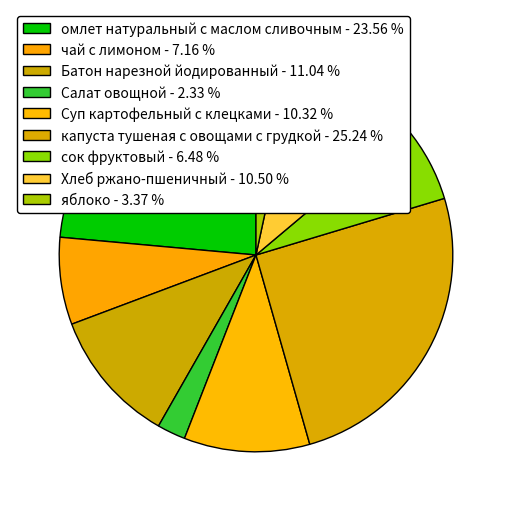

How many slices are in this pie chart?

9